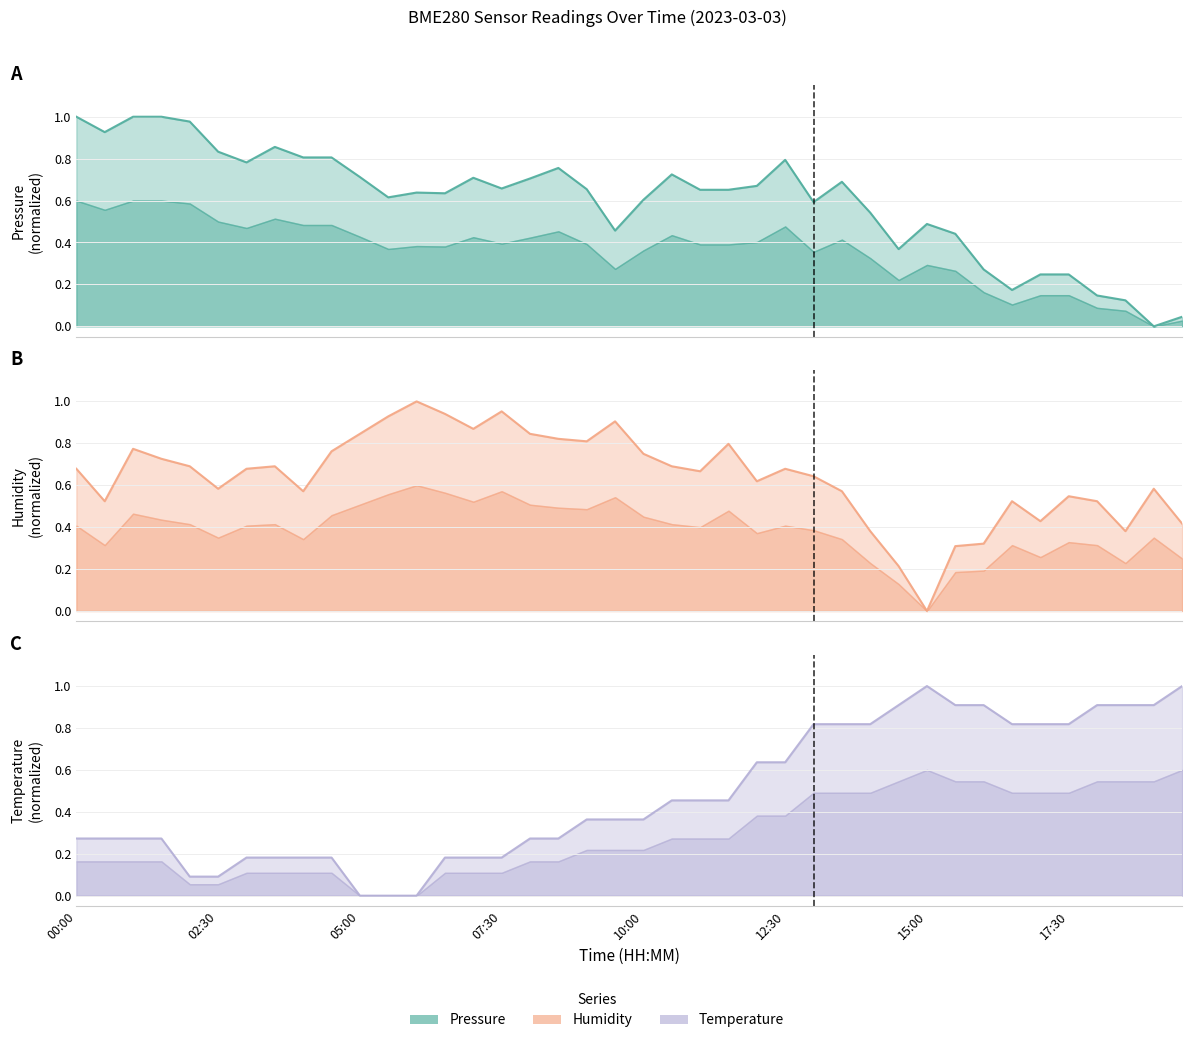

What is the value of the pressure (line) point at the 17th from the left?

0.7